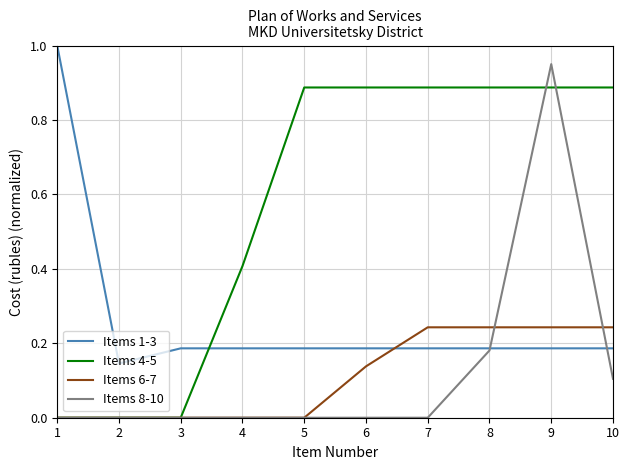

Which series has the largest range (max minus min)?

Items 8-10